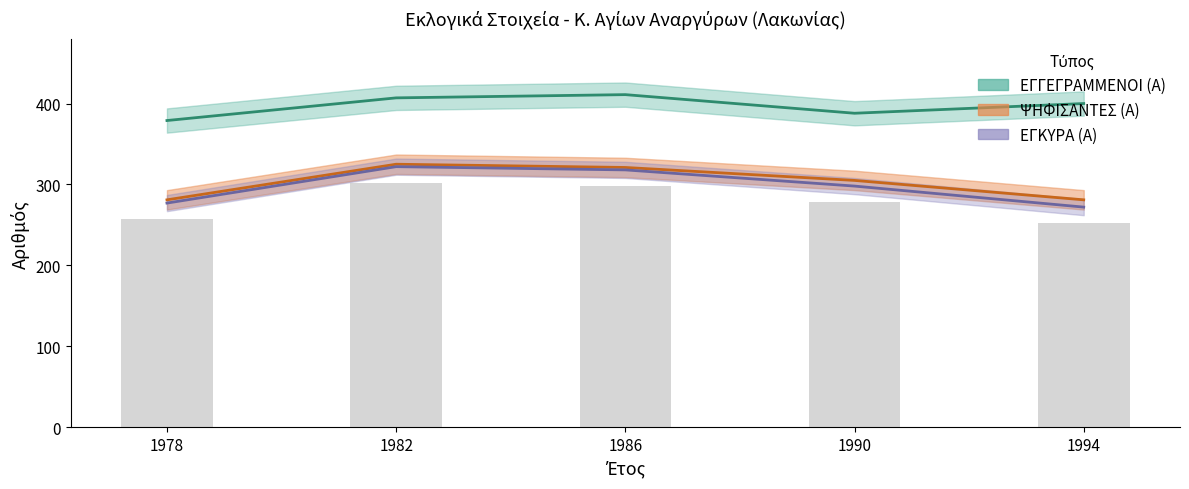

The value of ΕΓΓΕΓΡΑΜΜΕΝΟΙ (Α) at 1978 is 379. True or false?

True